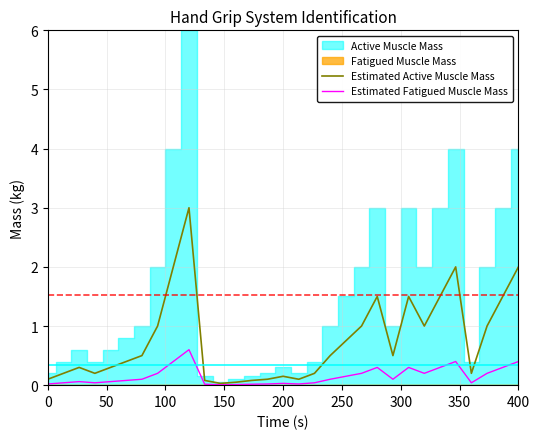

The Estimated Active Muscle Mass series shows 0.4 at 200. True or false?

False